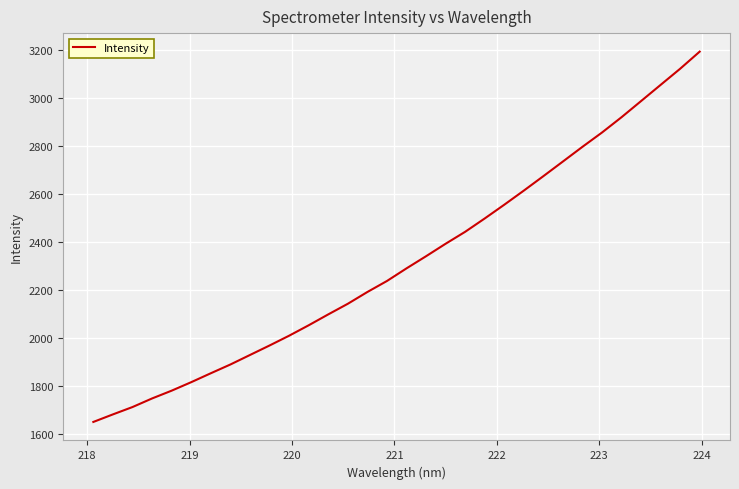

What is the difference between the maximum and minimum values?

1542.6